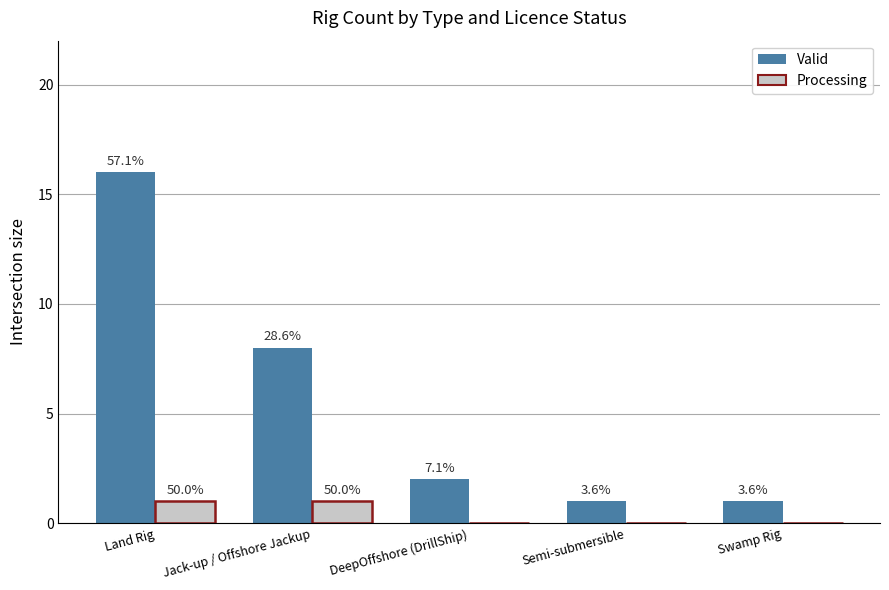

Rank the series at Jack-up / Offshore Jackup from lowest to highest value.

Processing, Valid